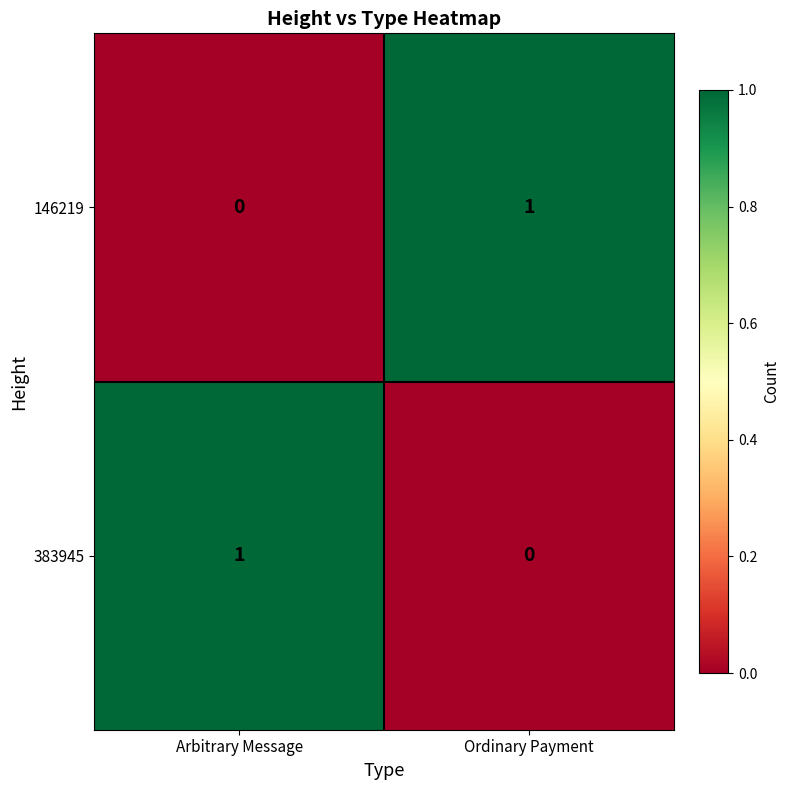

At Ordinary Payment, list the series in order from largest to smallest.

146219, 383945